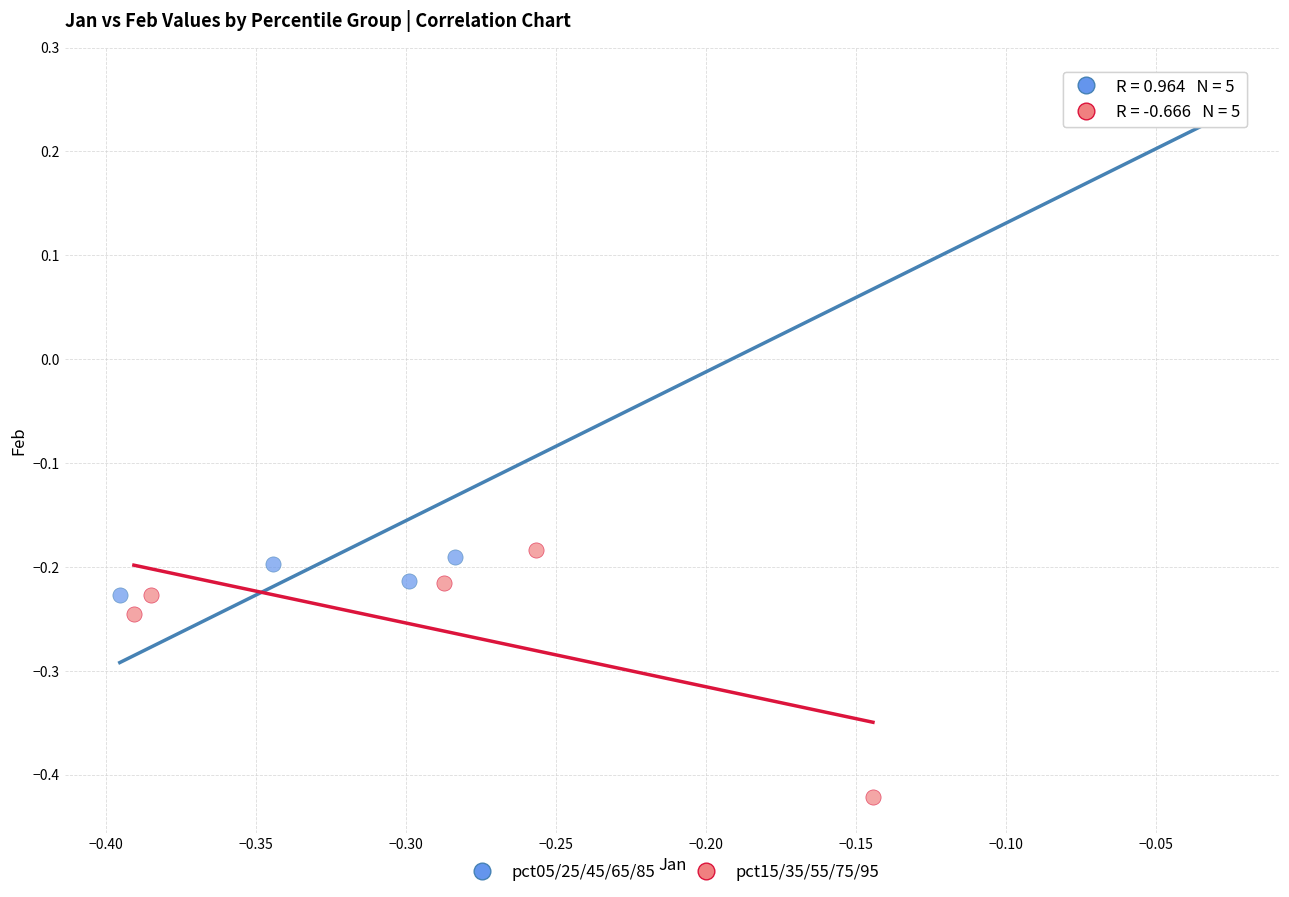

Which series has the largest Y range (max minus min)?

pct05/25/45/65/85